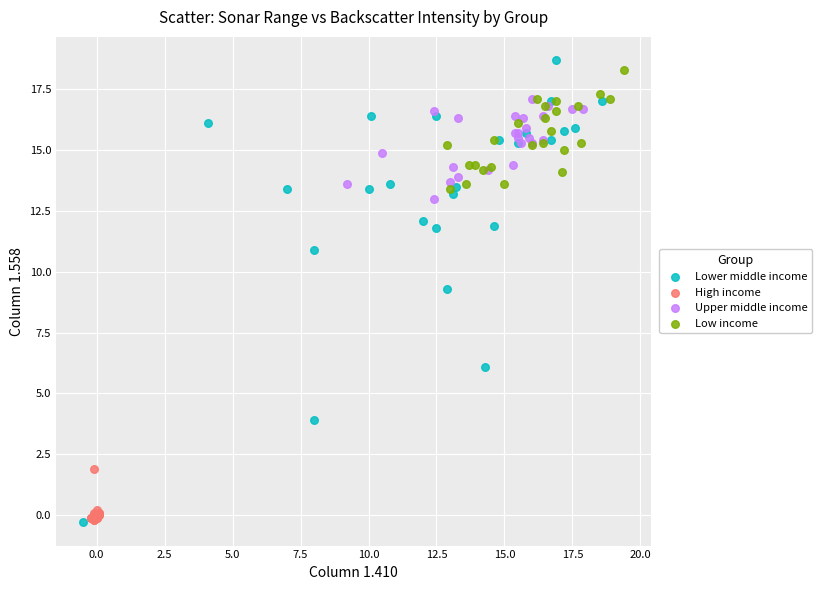

Which series reaches the maximum Y coordinate?

Lower middle income